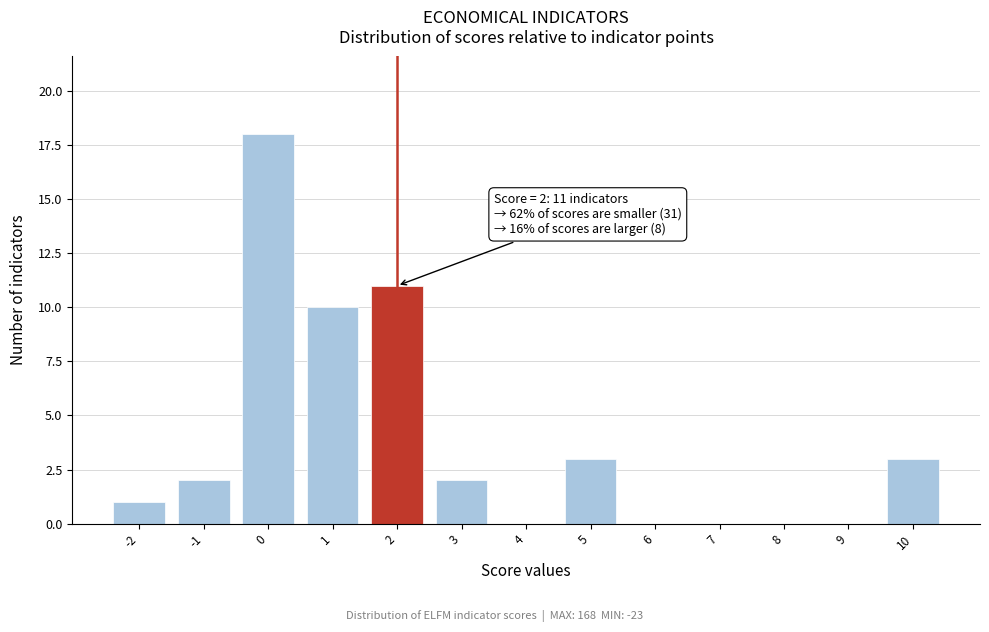

Which range on the x-axis has the tallest bar?

-0.5 to 0.5